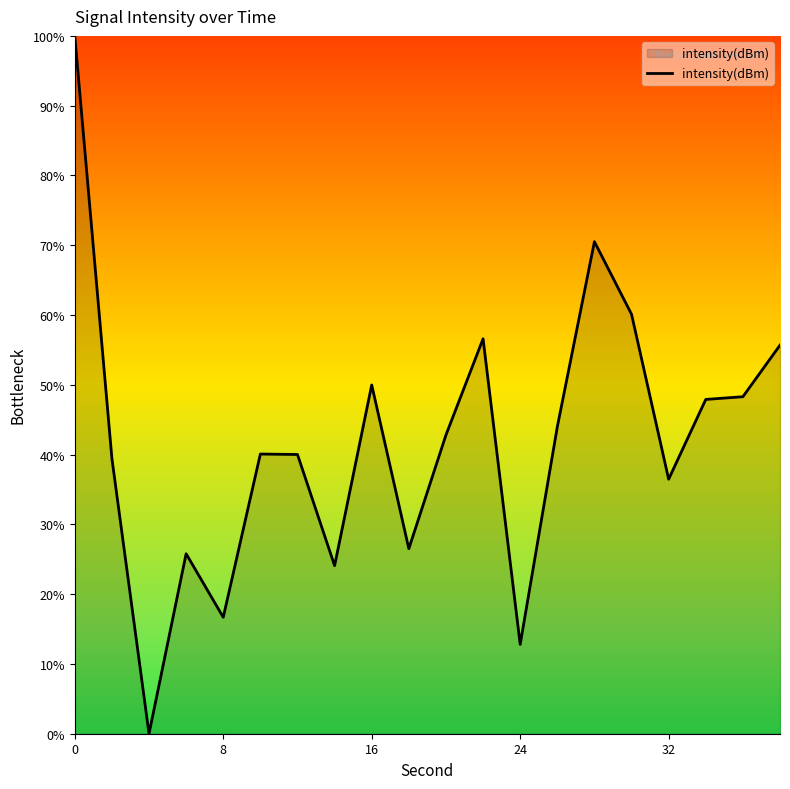

How many lines are shown in the chart?

1